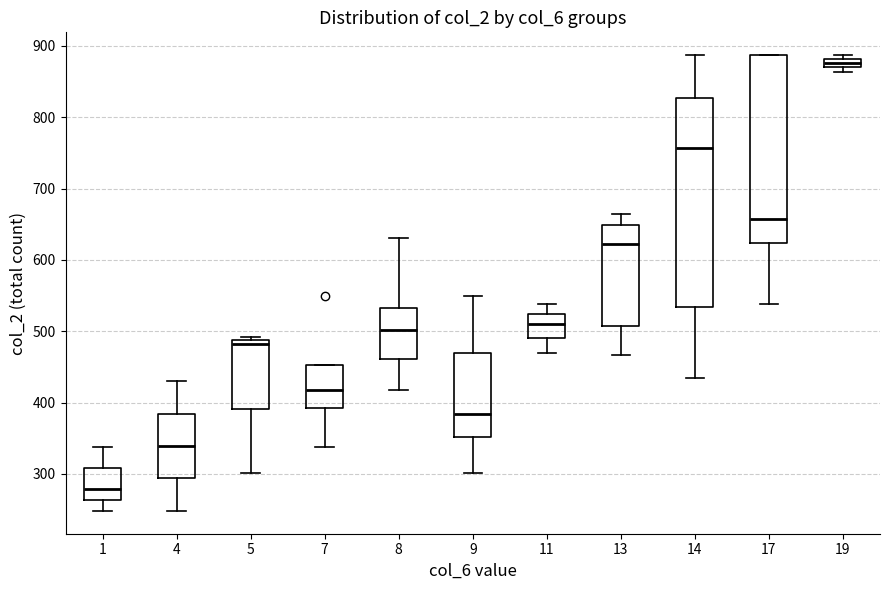

Where does the lower whisker of the box at x = 17 end on the y-axis? The values are not printed on the chart, so give them approximately, as read against the axis.

540